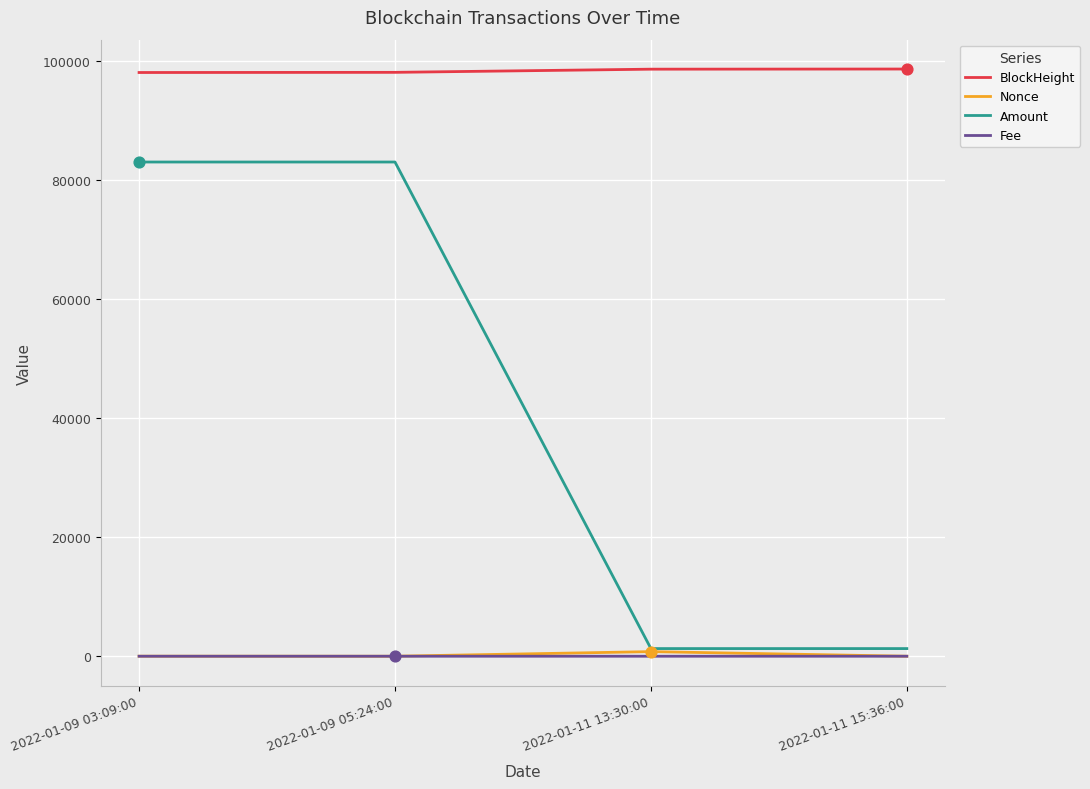

Between 2022-01-09 03:09:00 and 2022-01-11 15:36:00, which series saw the biggest shift?

Amount